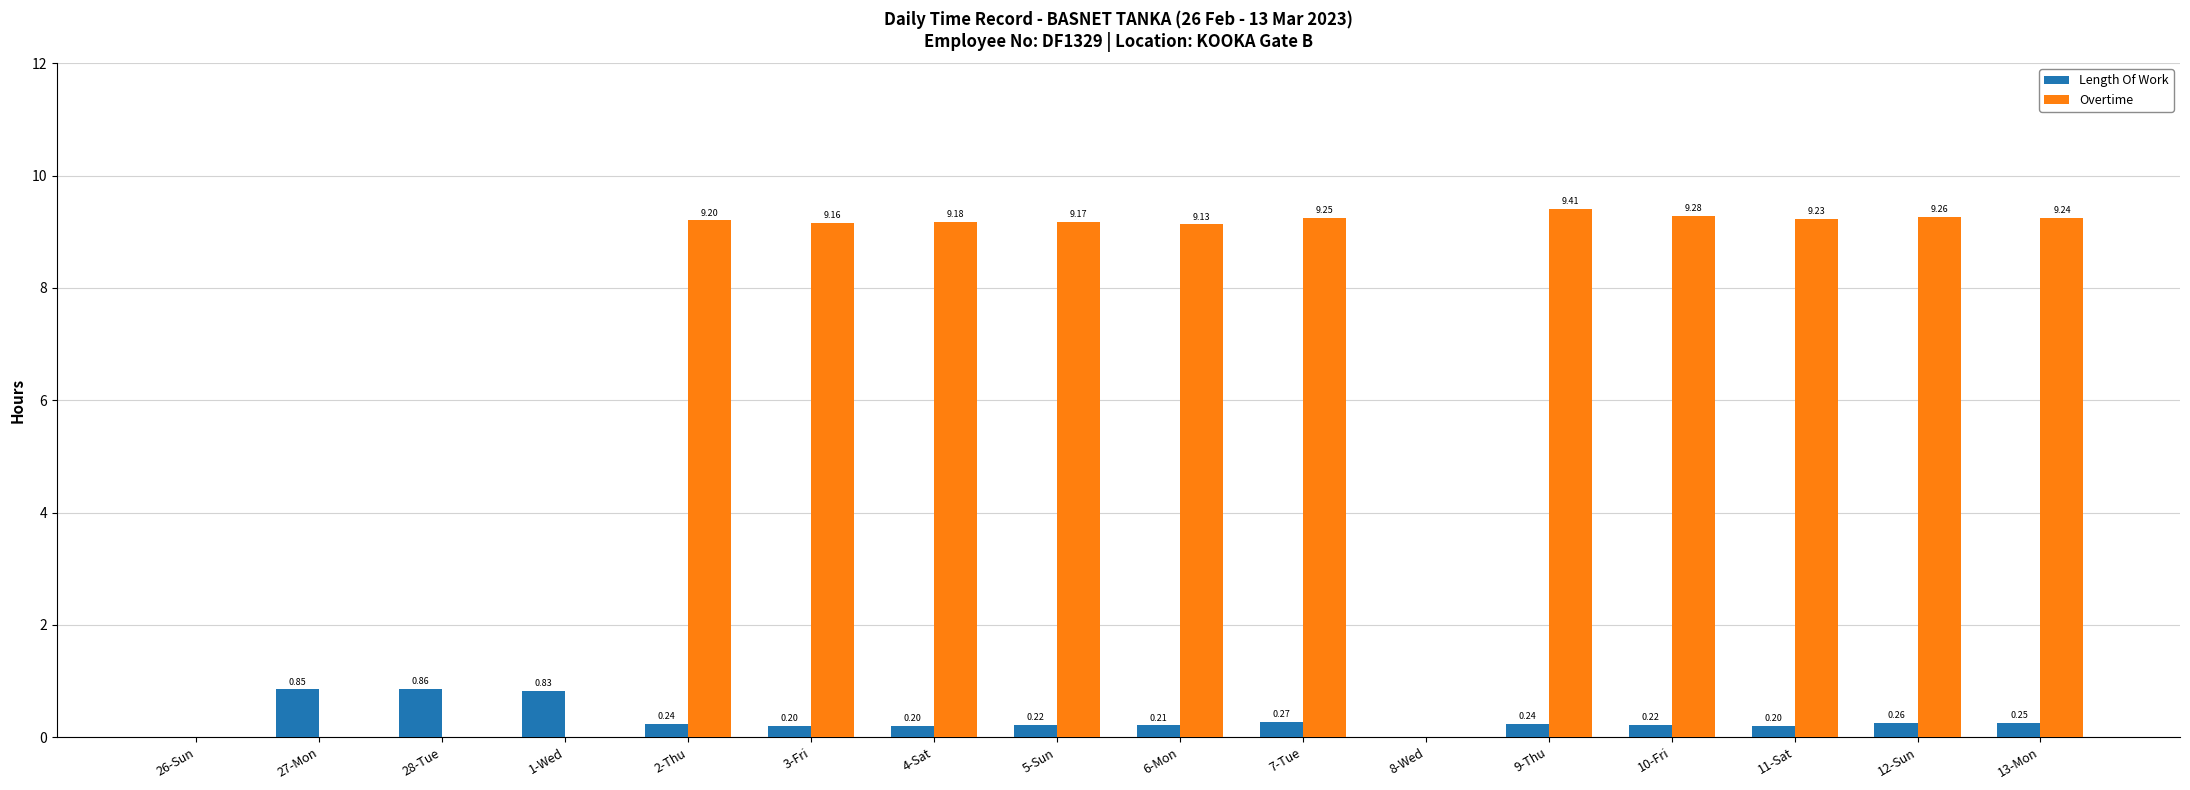

What is the difference between the Overtime values at 8-Wed and 4-Sat?

9.2